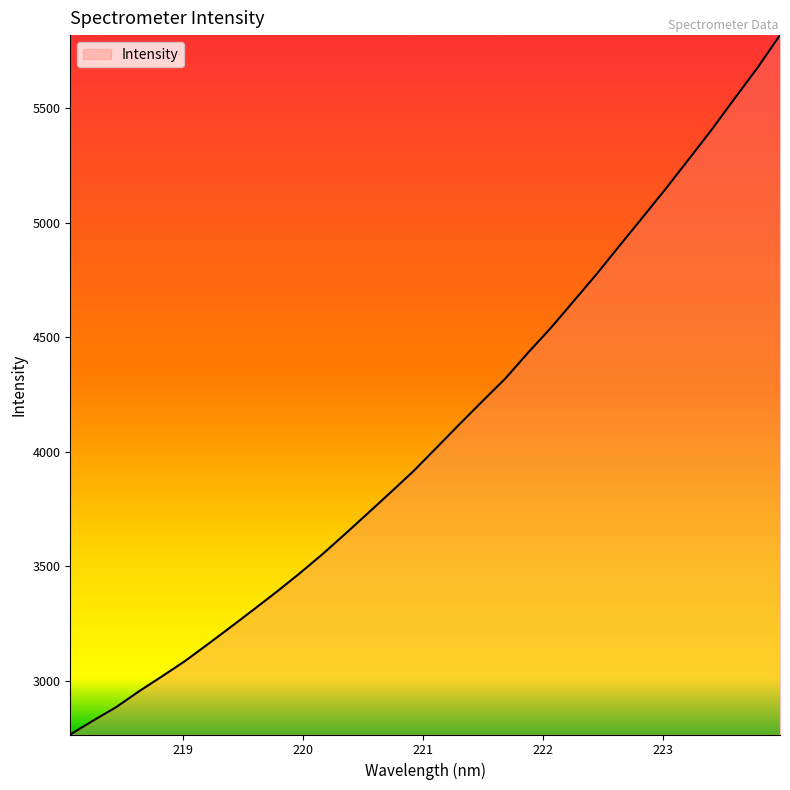

What is the smallest value displayed?

2765.6